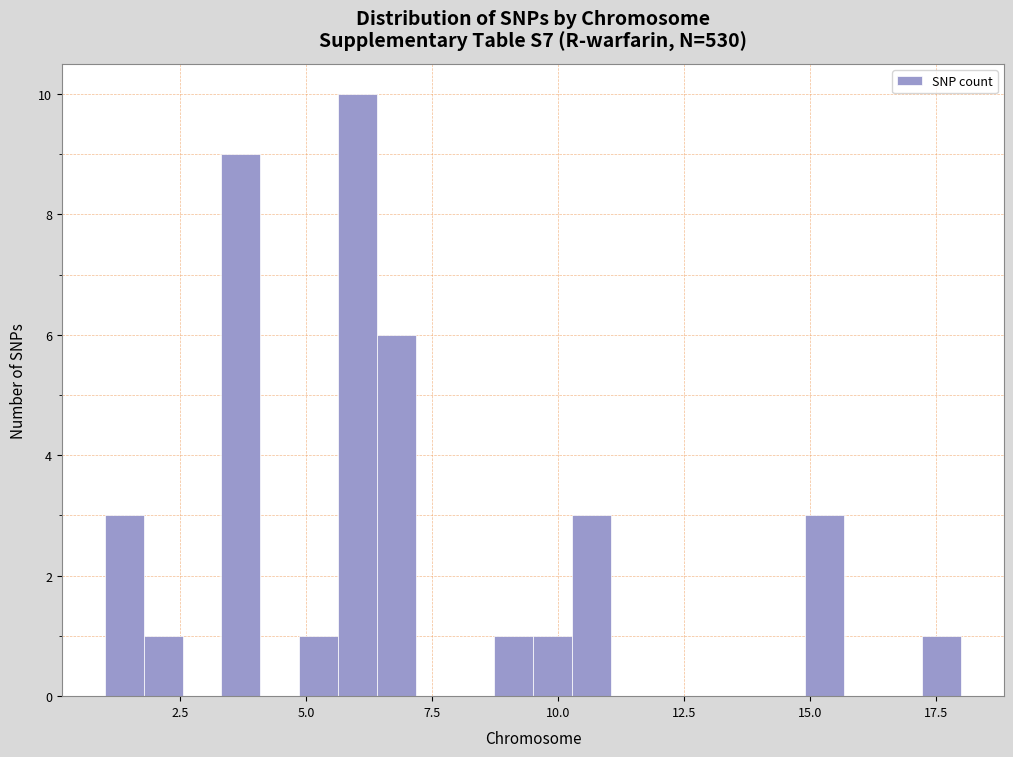

Read against the x-axis, roughly where is the centre of the tallest bar?

6.0